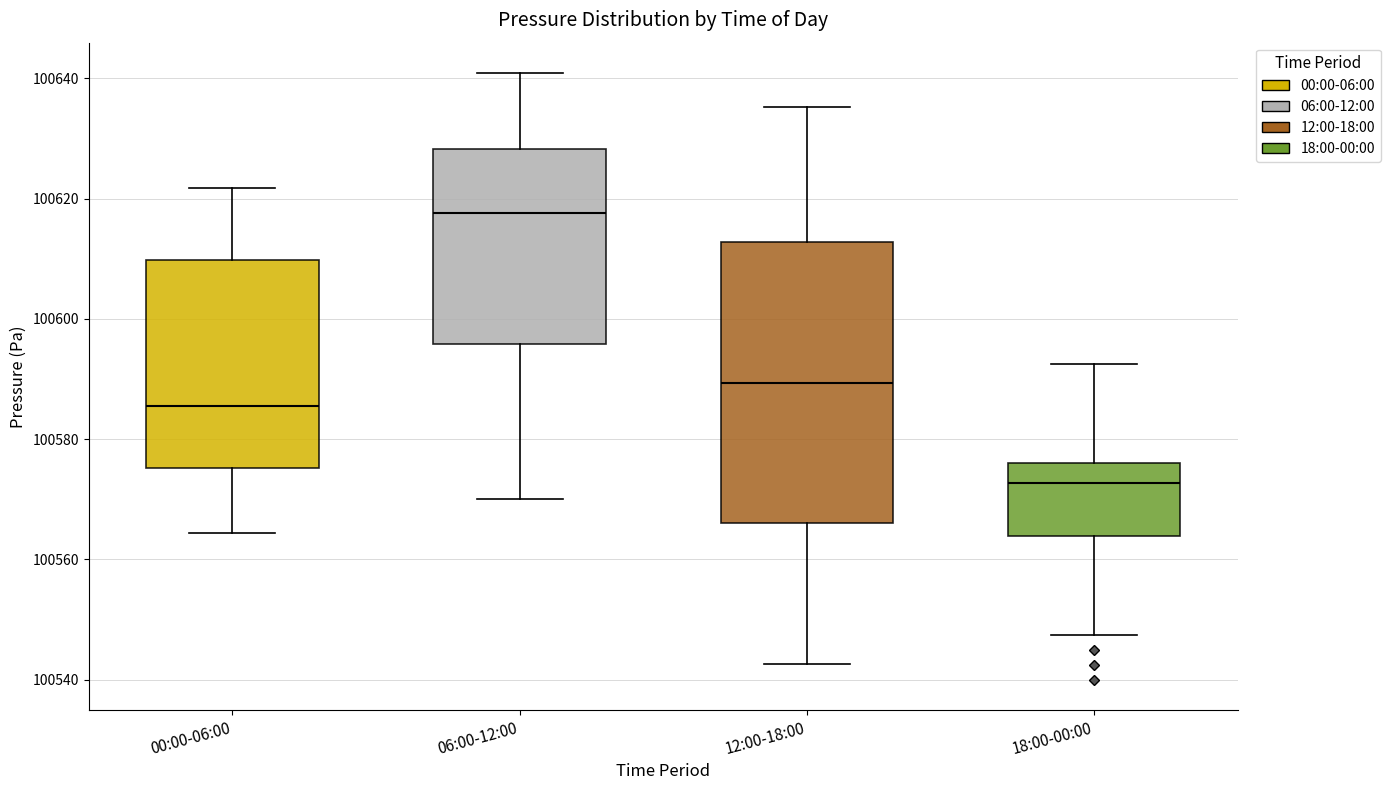

Comparing the boxes themselves (not the whiskers), which one is the tallest?

12:00-18:00